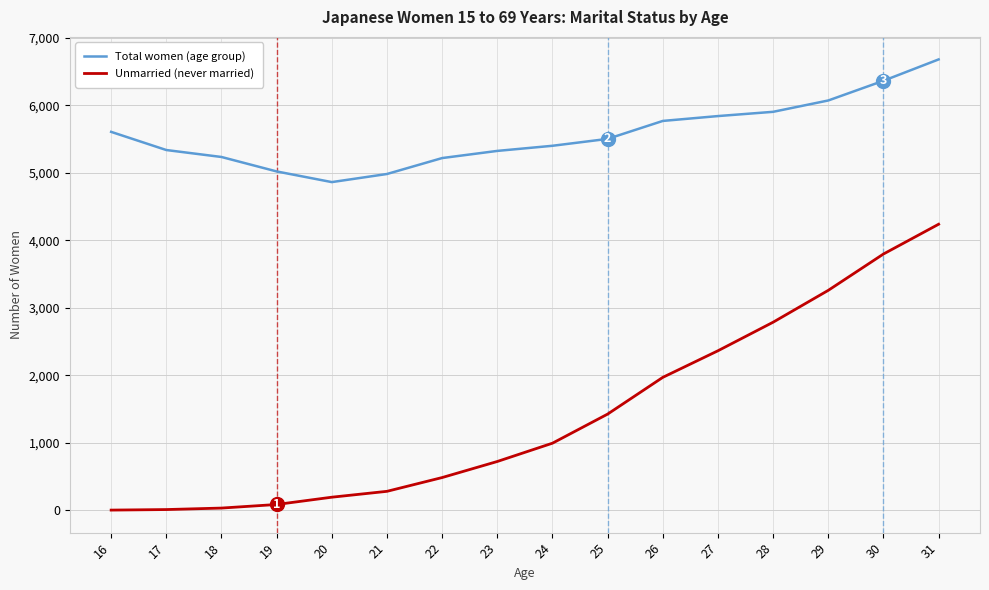

Rank the series by their maximum value, from highest to lowest.

Total women (age group), Unmarried (never married)